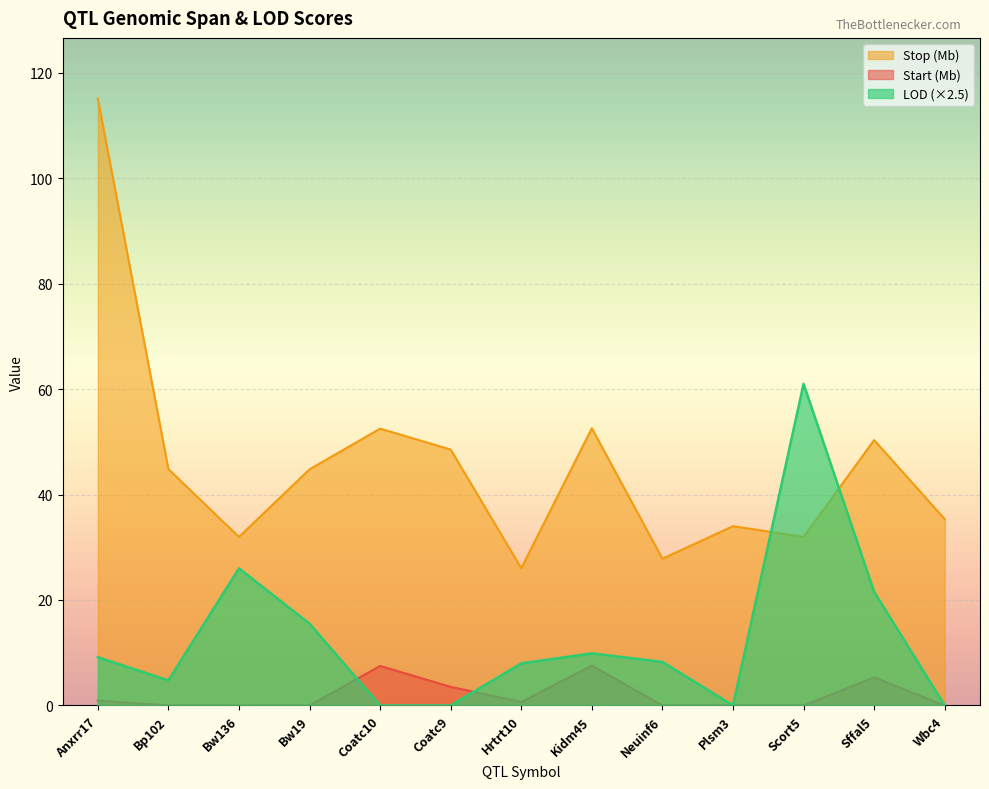

What is the sum of all LOD values?

164.1